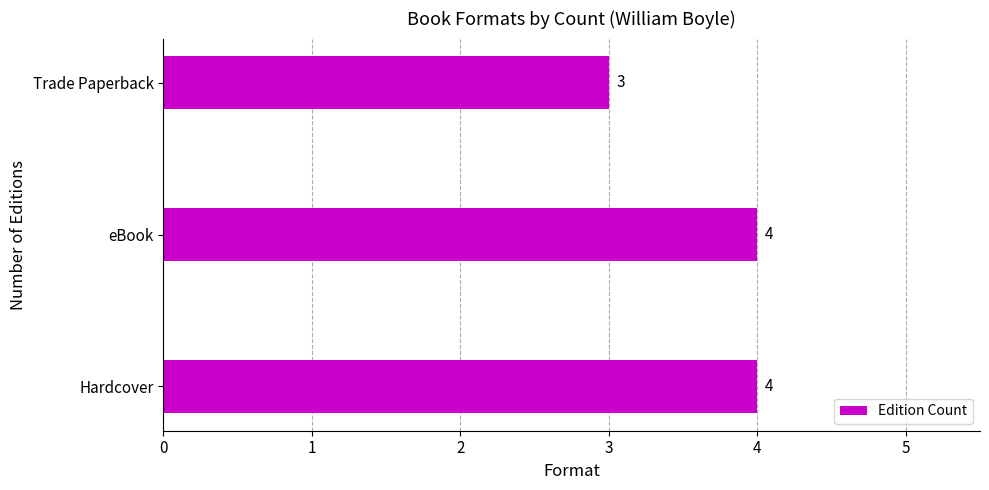

Reading bottom to top, list all the values displayed in this chart.

Hardcover=4	eBook=4	Trade Paperback=3